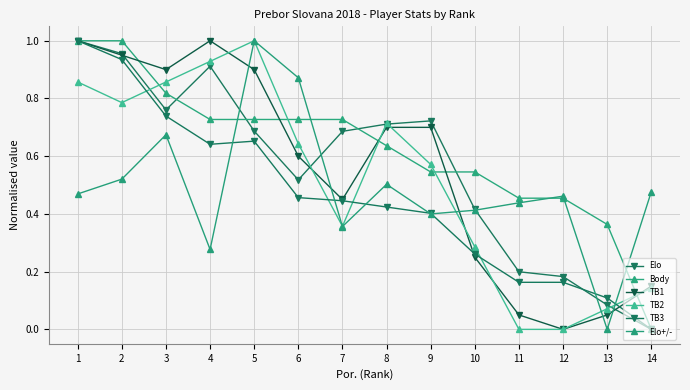

How many data points in TB1 are above 0?

13